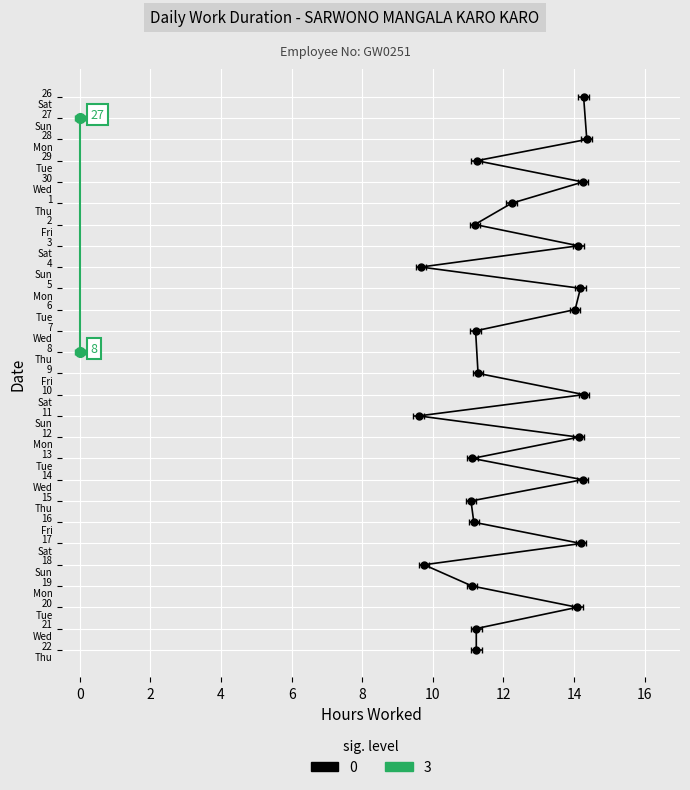

List the labels in order of value, smallest first.

27, 8, 11, 4, 18, 15, 19, 13, 16, 2, 7, 21, 22, 29, 9, 1, 6, 20, 3, 12, 5, 17, 14, 30, 26, 10, 28